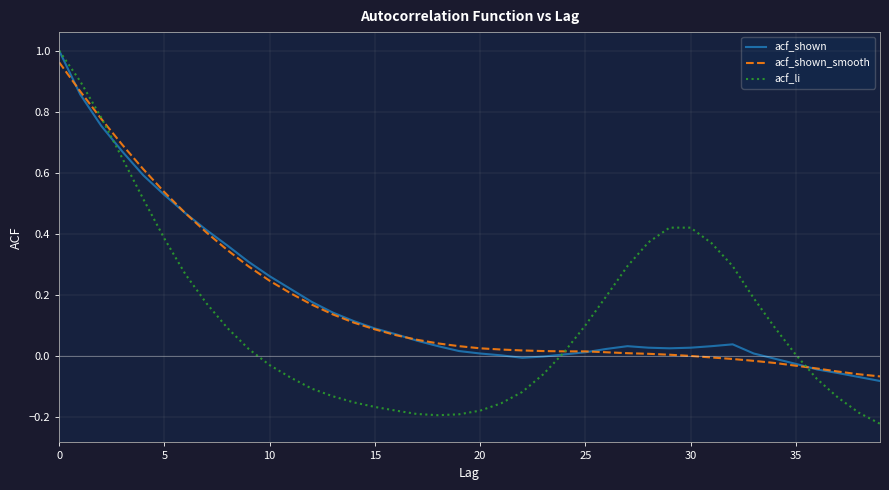

Which series has the widest spread of values?

acf_li